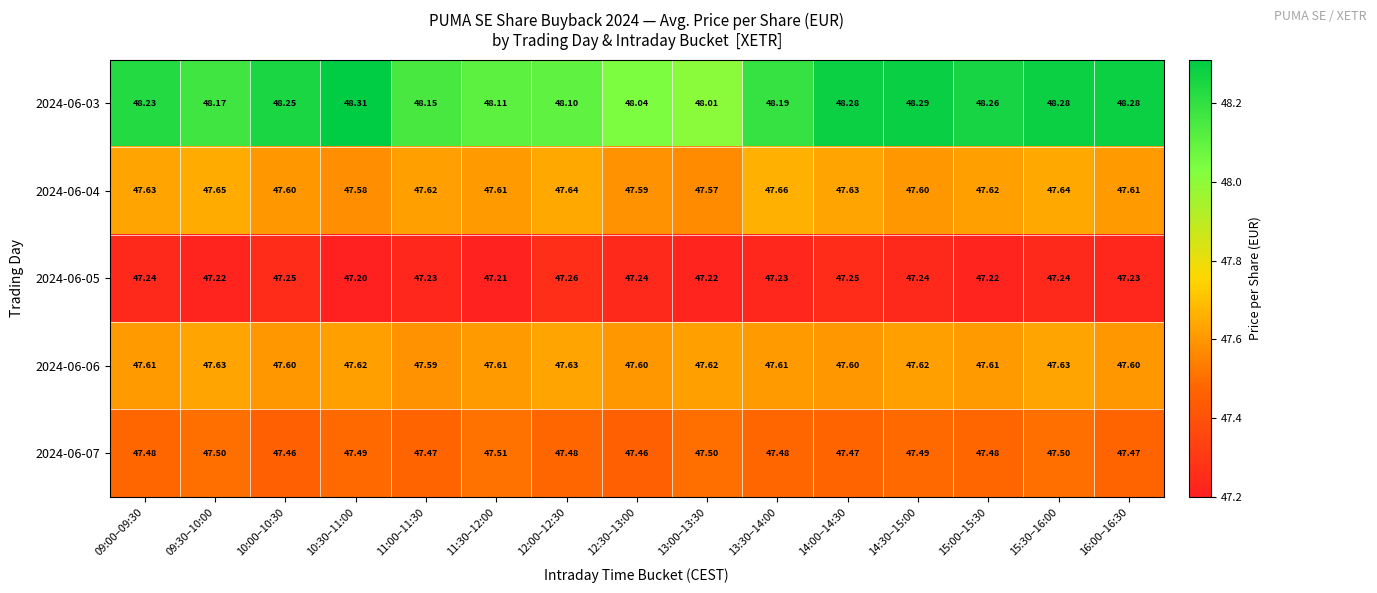

Is the value of 2024-06-06 at 12:00–12:30 greater than the value of 2024-06-04 at 12:30–13:00?

Yes